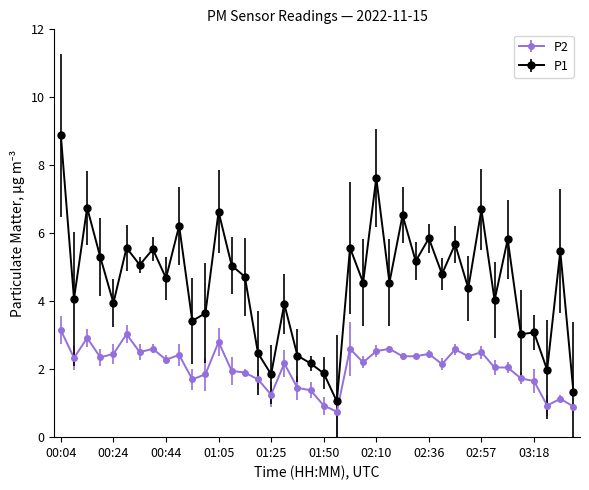

What is the sum of all P1 values?

181.4